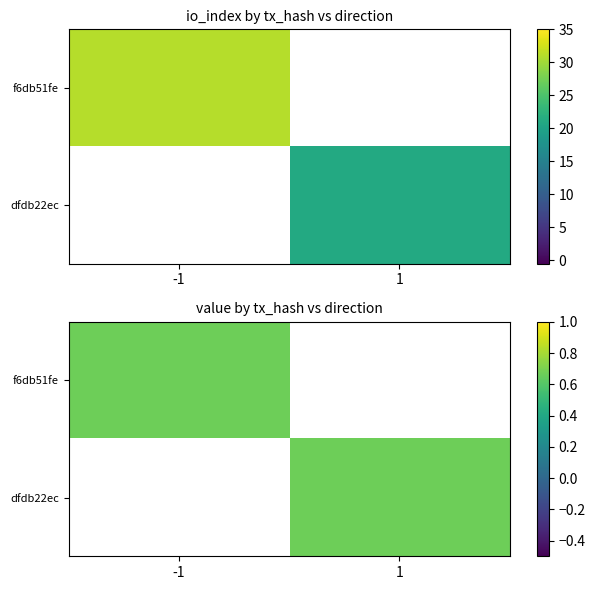

Reading left to right, extract all data points from this chart.

f6db51fe: -1	31
dfdb22ec: 1	21